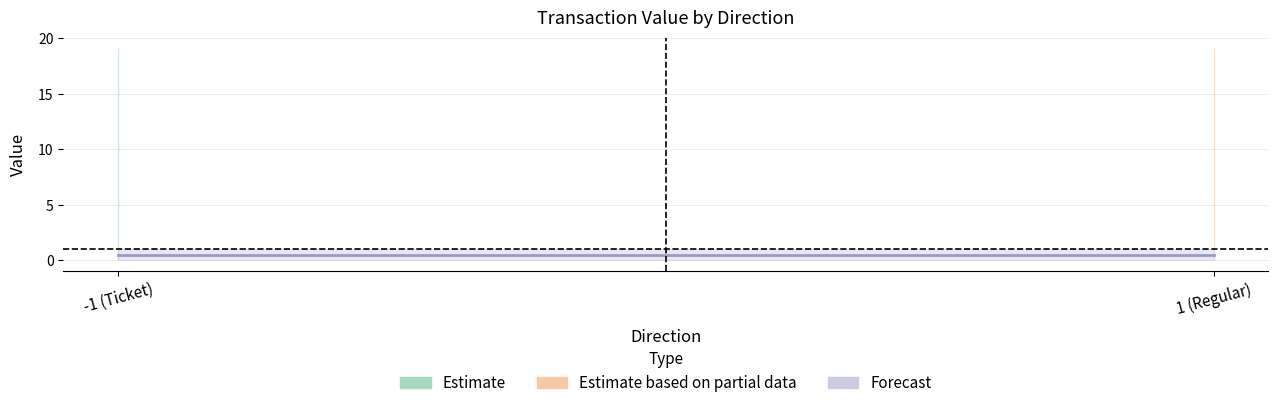

Is it true that io_index equals 0.6 at 1?

False